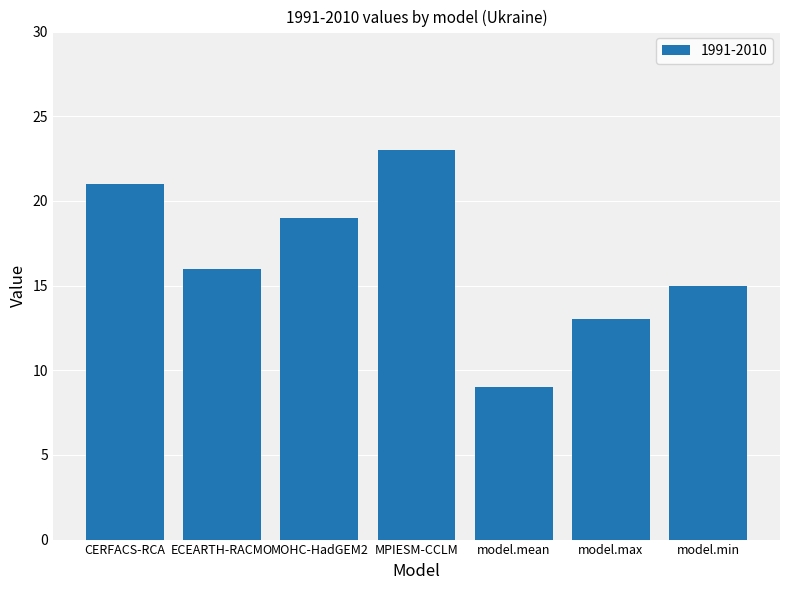

Which label corresponds to the largest value in the chart?

MPIESM-CCLM